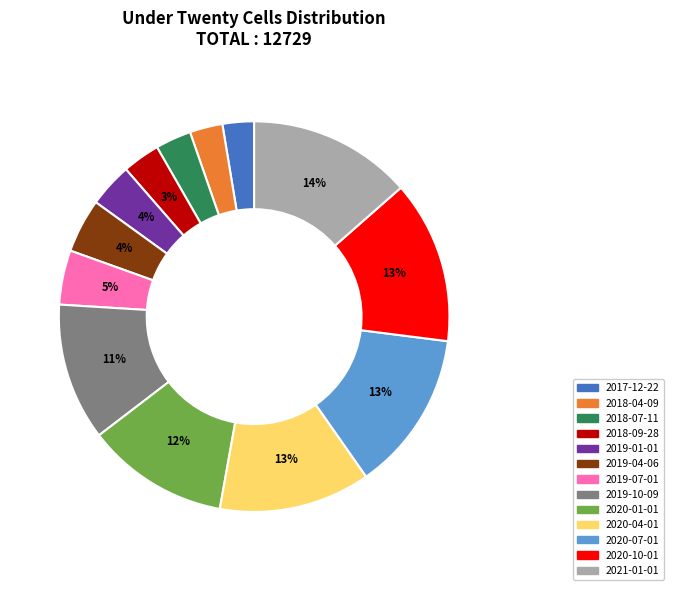

Does 2018-07-11 represent more than half of the total?

No